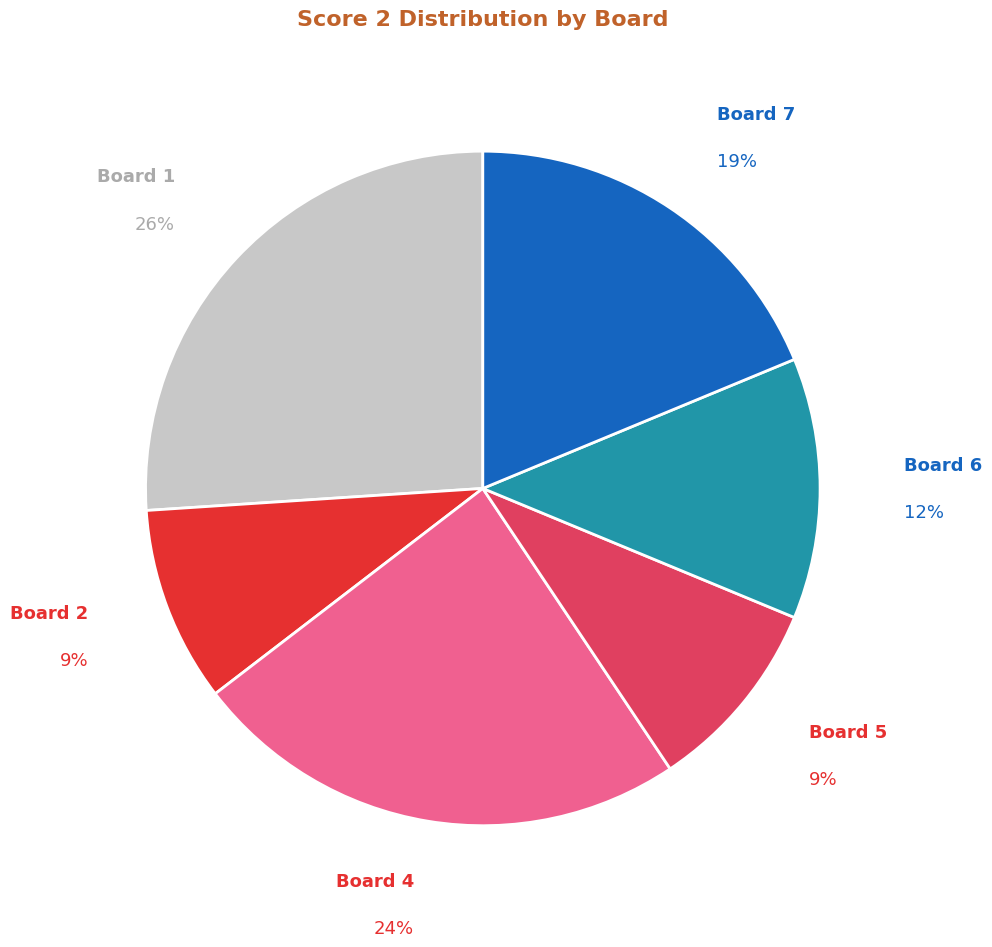

To the nearest percent, what is the average slice percentage?

17%